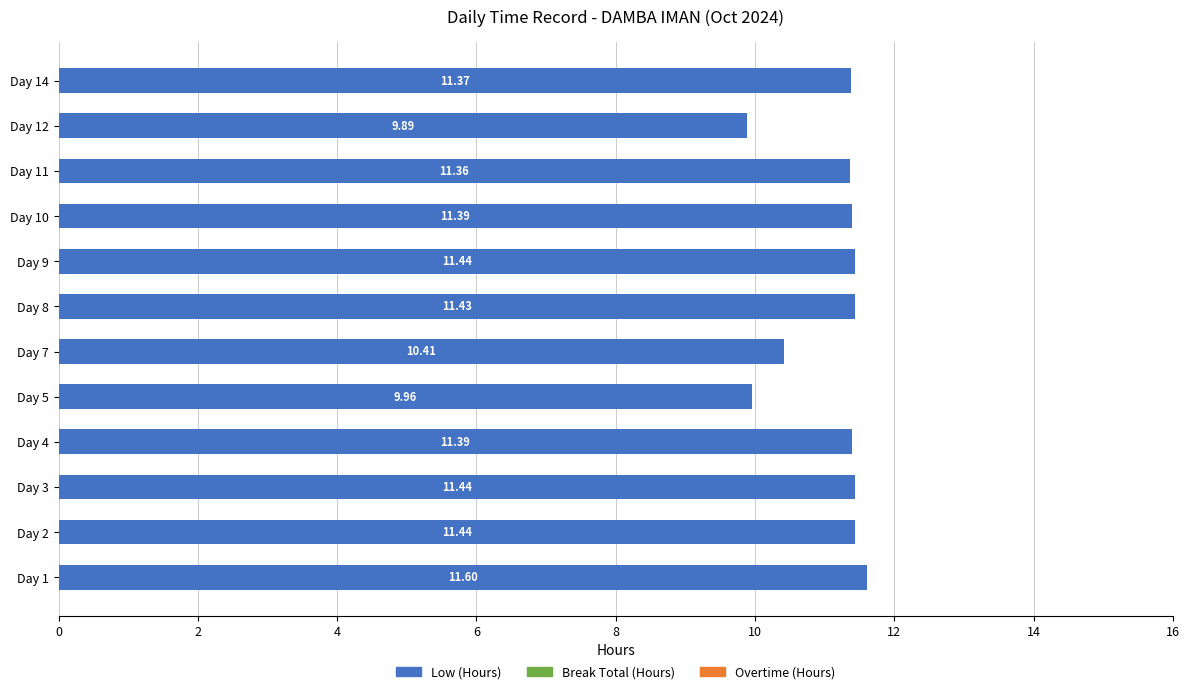

Are the bars horizontal?

Yes